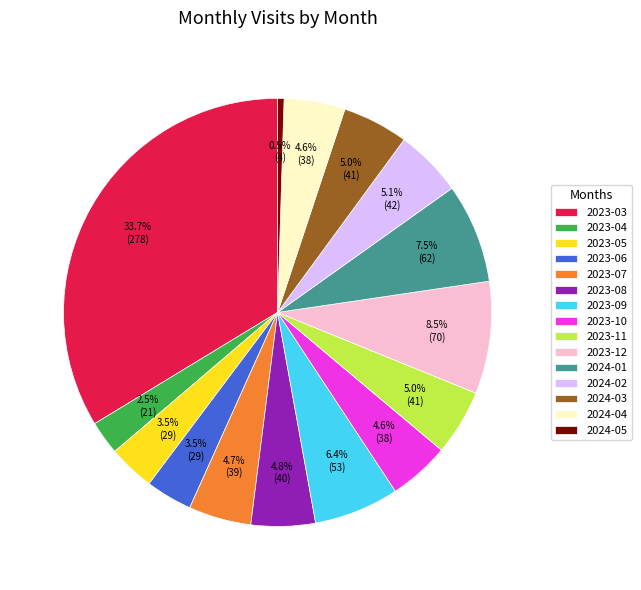

What is the largest slice in the pie chart?

2023-03